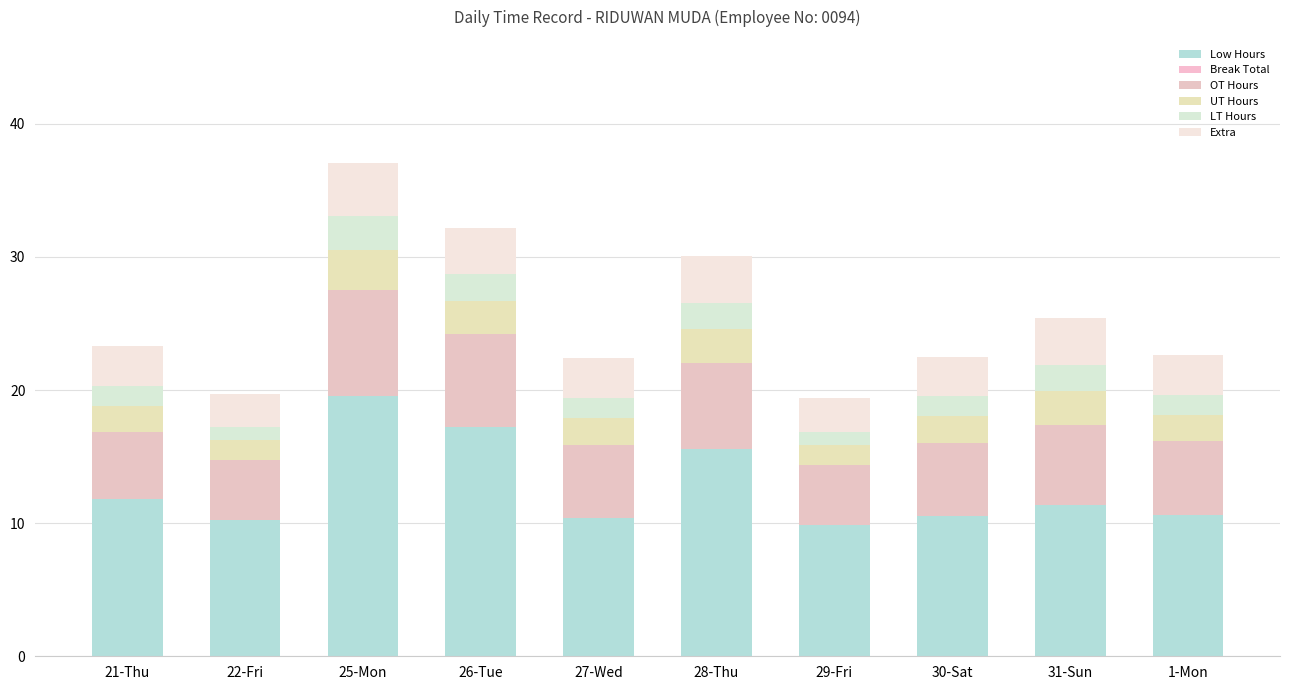

Which series has the largest total across all categories?

Low Hours